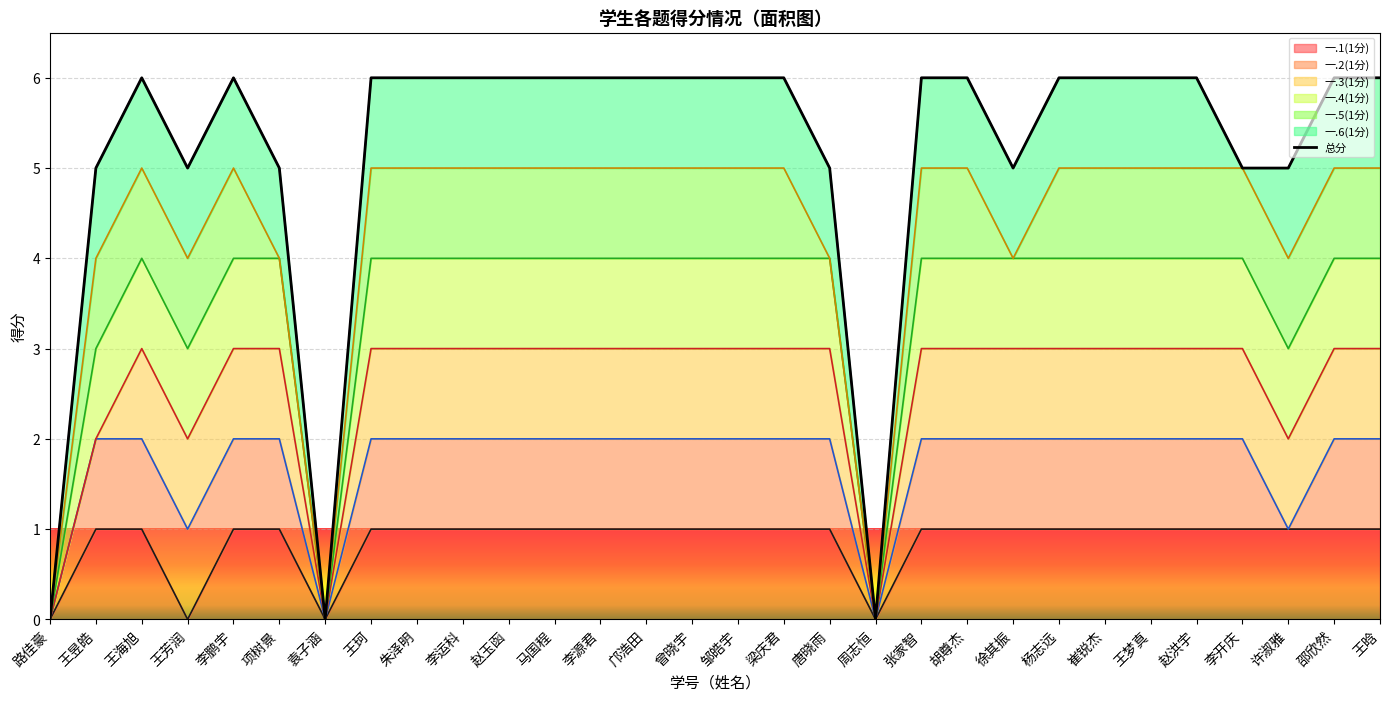

Approximately how many times larger is the value at 马国程 compared to 李开庆?

1.2